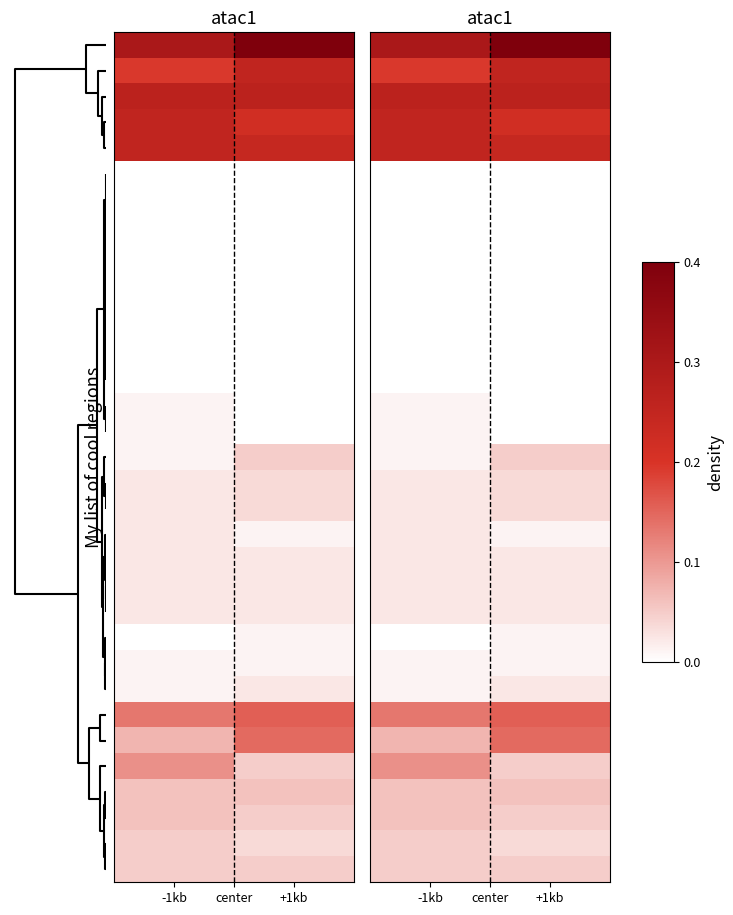

Between -1kb and +1kb, which is larger?

+1kb